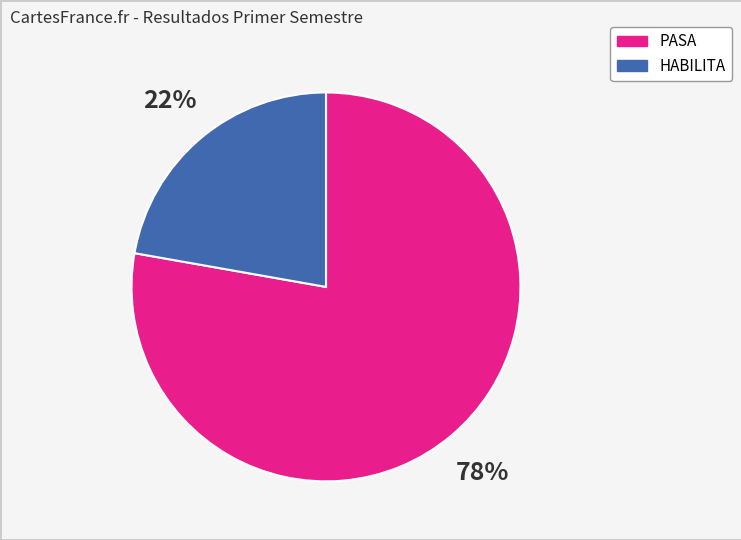

Approximately how many times larger is the value at HABILITA compared to PASA?

0.3